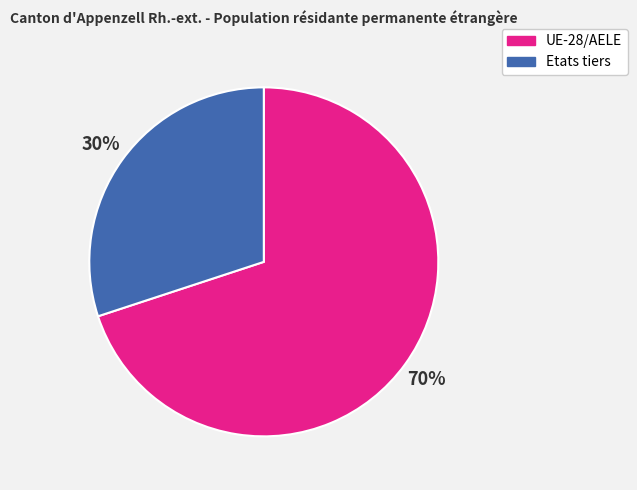

Rank the categories by value from lowest to highest.

Etats tiers, UE-28/AELE